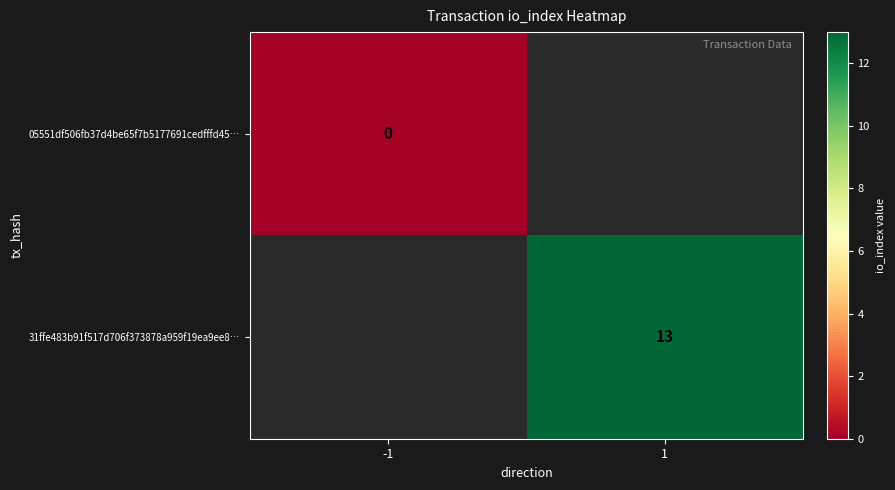

Is it true that 31ffe483b91f517d706f373878a959f19ea9ee8… equals 22 at 1?

False